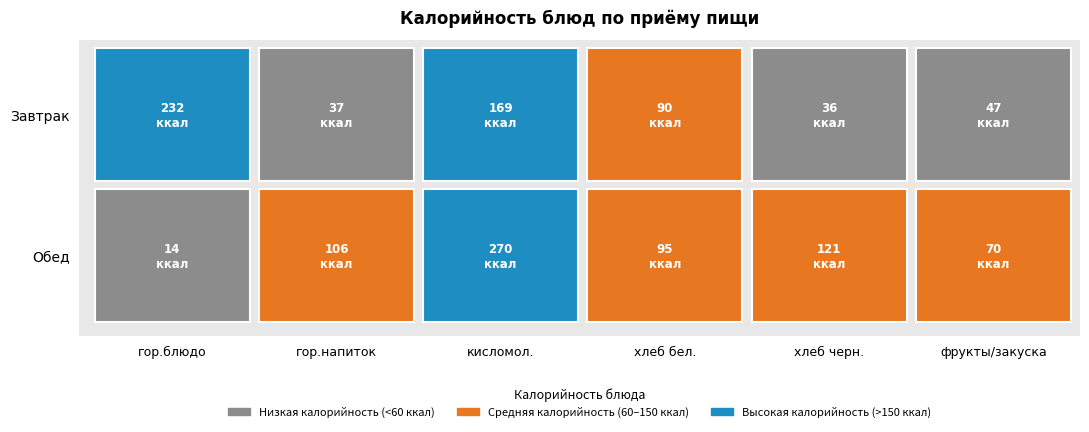

Is the value of Завтрак at фрукты/закуска greater than the value of Обед at фрукты/закуска?

No